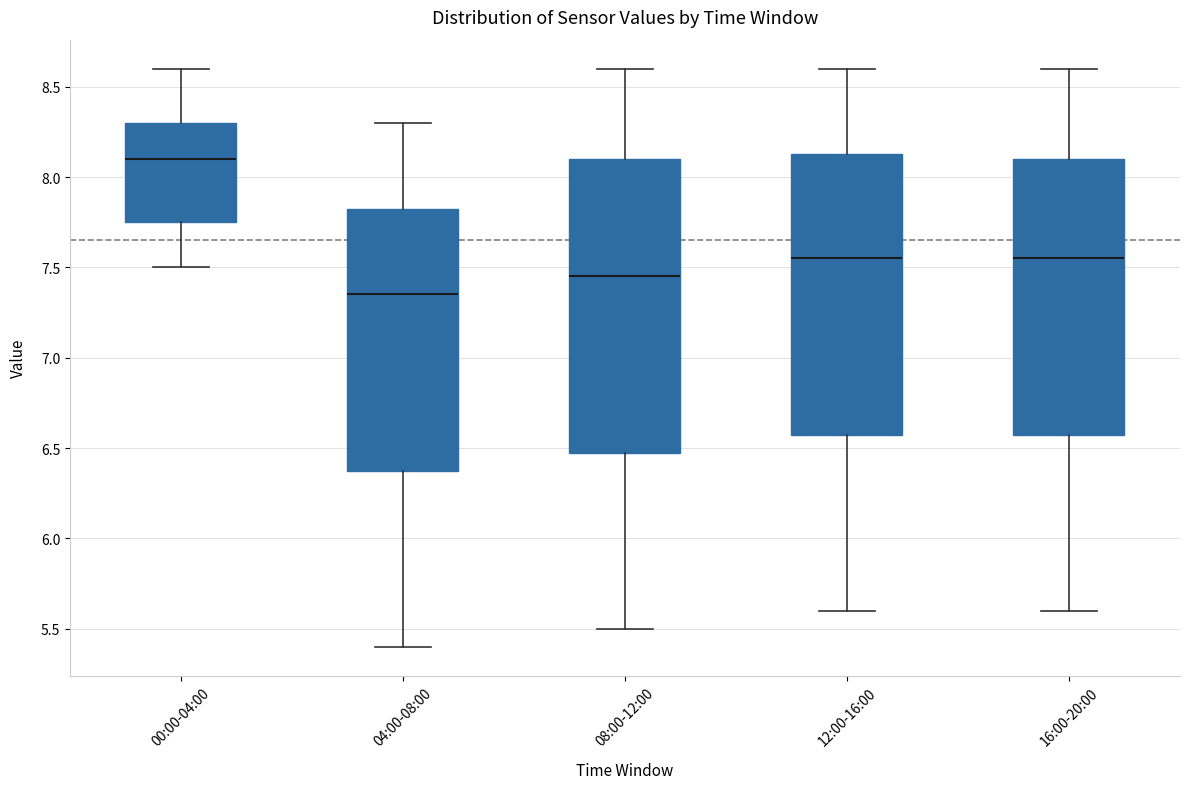

Which box is the tallest, from its lower edge to its upper edge?

08:00-12:00